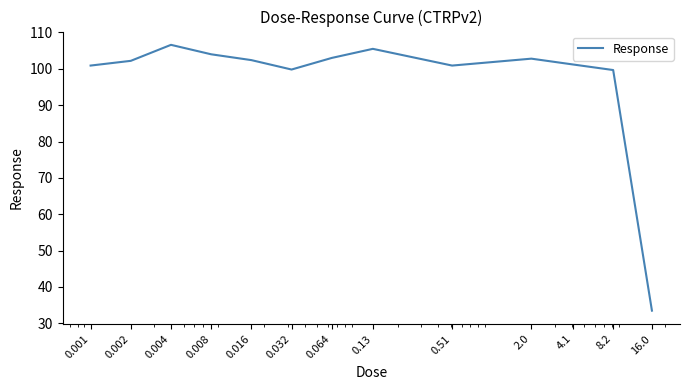

What is the maximum value shown in the chart?

106.6